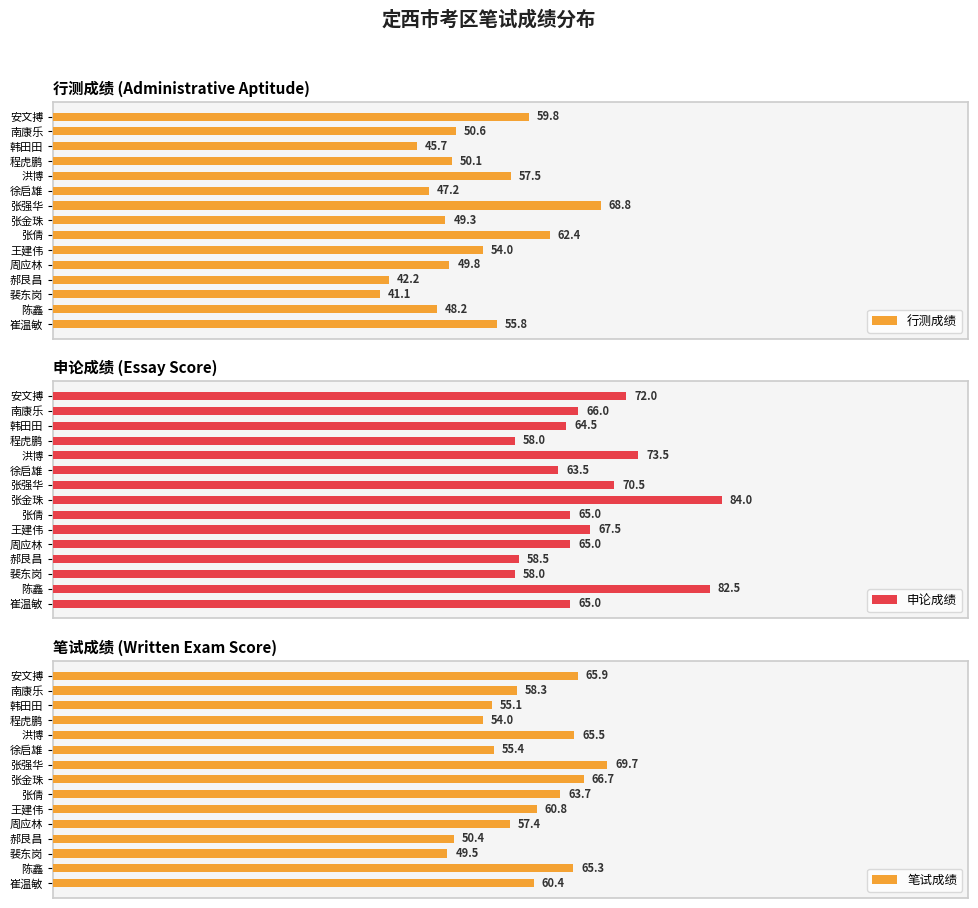

Count the number of data series in this chart.

3